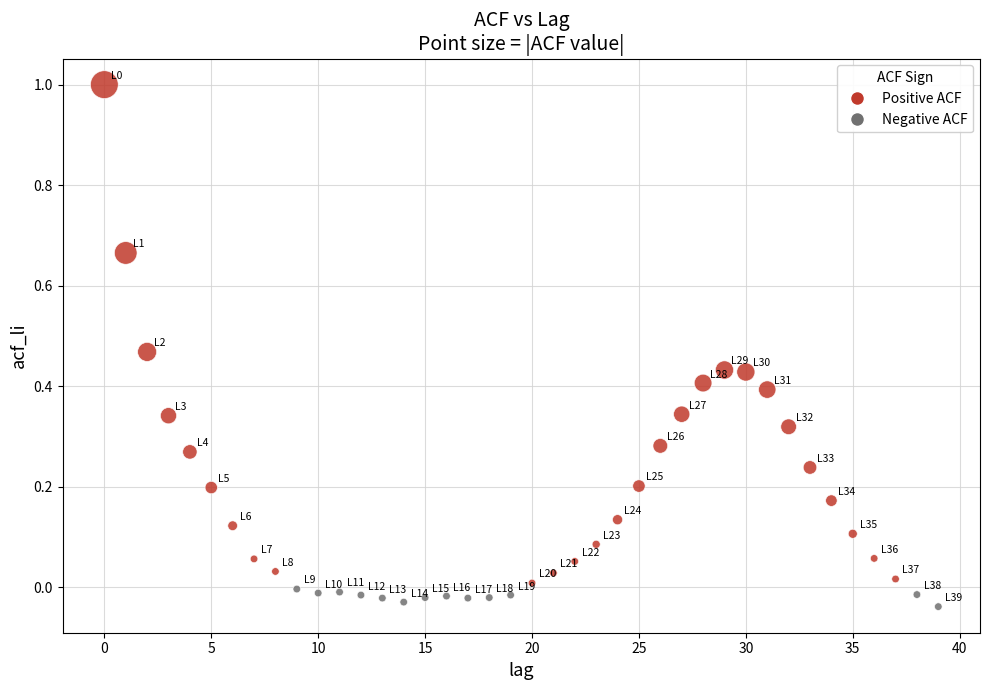

What is the range of Y values (max minus min)?

1.0